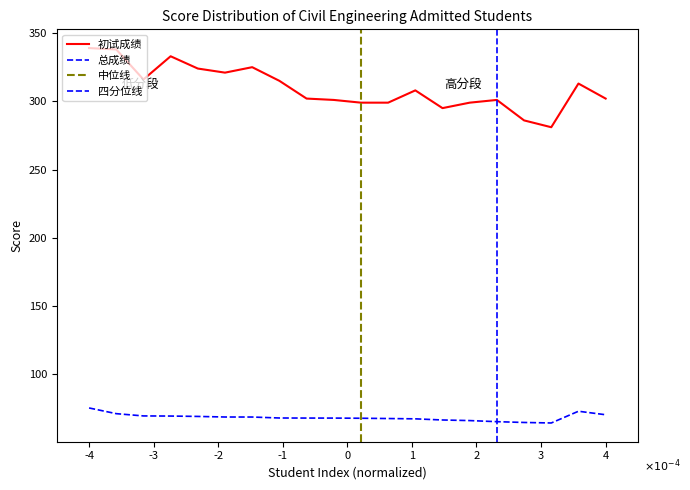

Which has a higher value, 6 or 4?

4